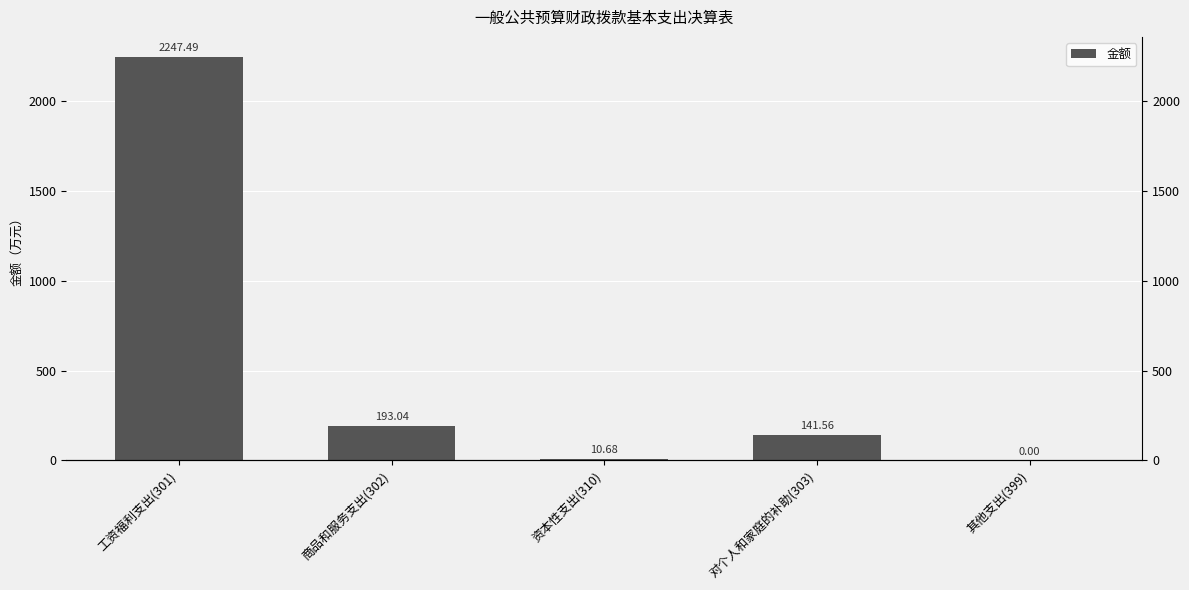

What is the label of the 5th bar from the right?

工资福利支出(301)